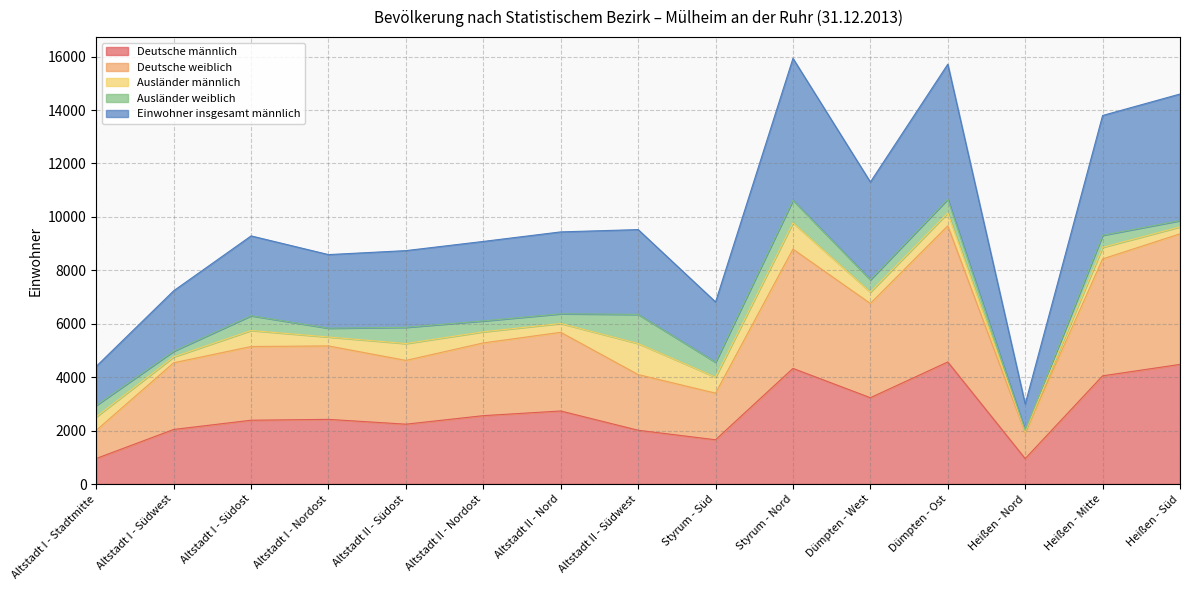

Where does the Deutsche weiblich series first go above 5169?

Altstadt II - Nordost